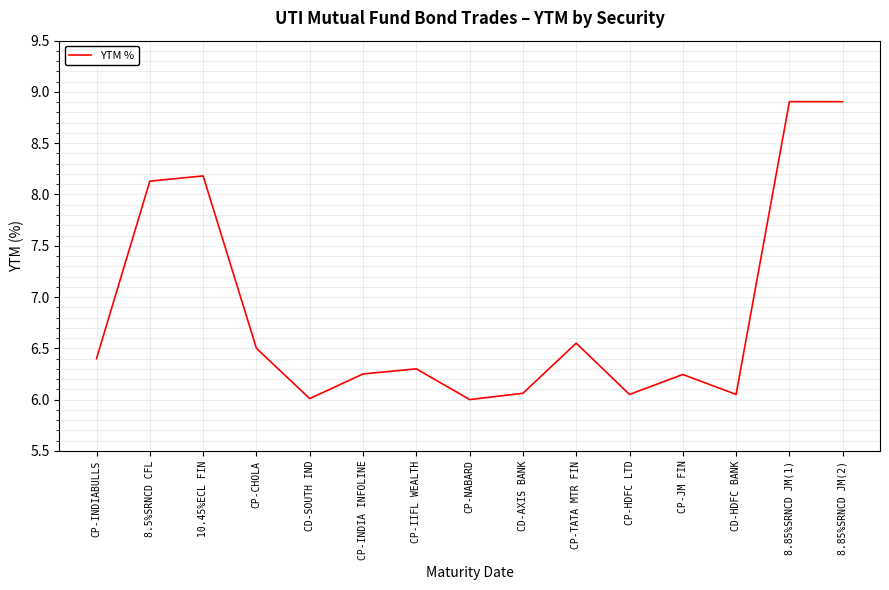

Is this an area chart (filled region under the line)?

No